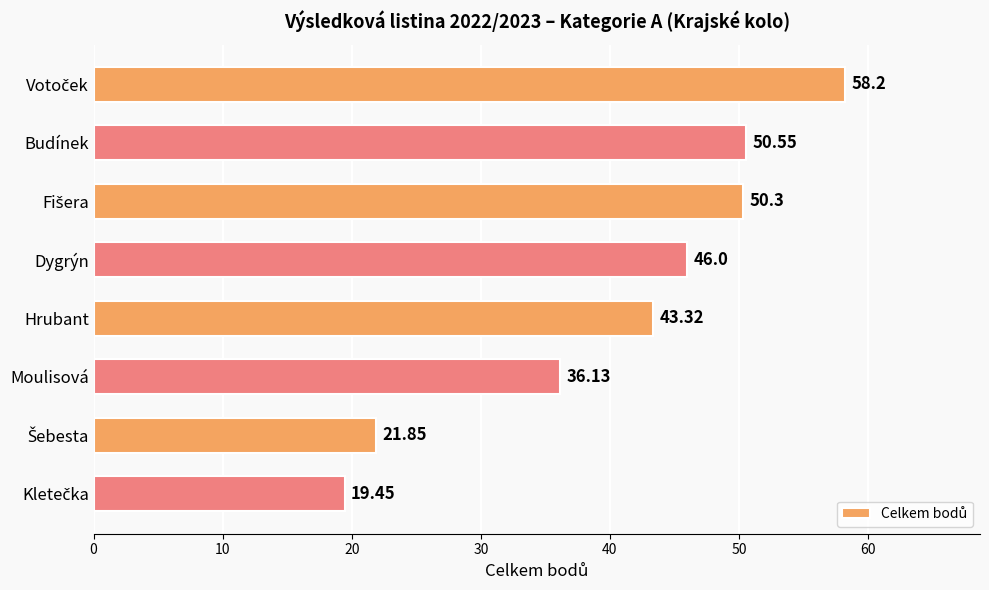

What is the label of the 3rd bar from the bottom?

Moulisová